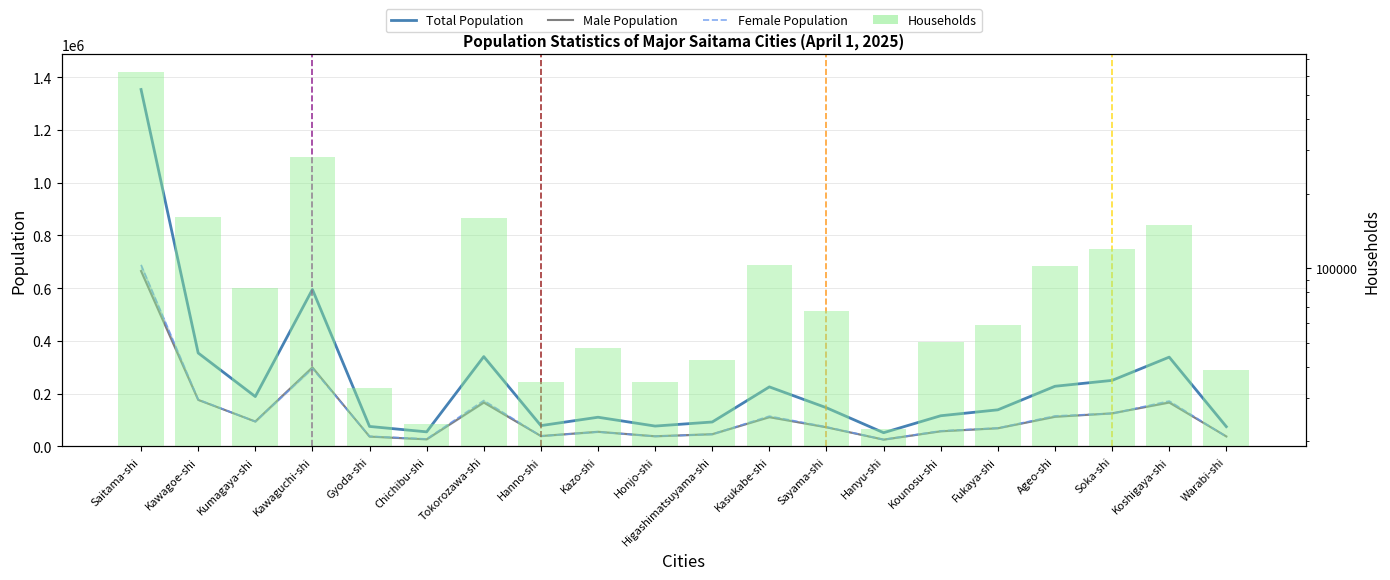

How many groups of bars are there?

20